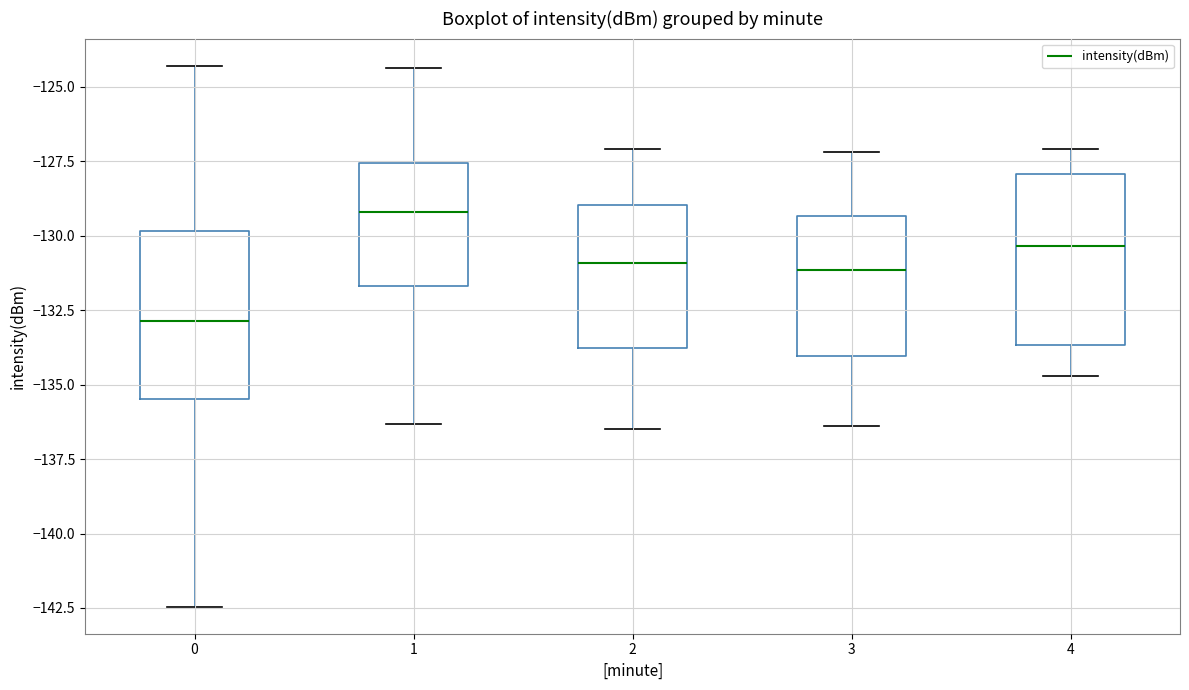

Which box has the highest median line?

1